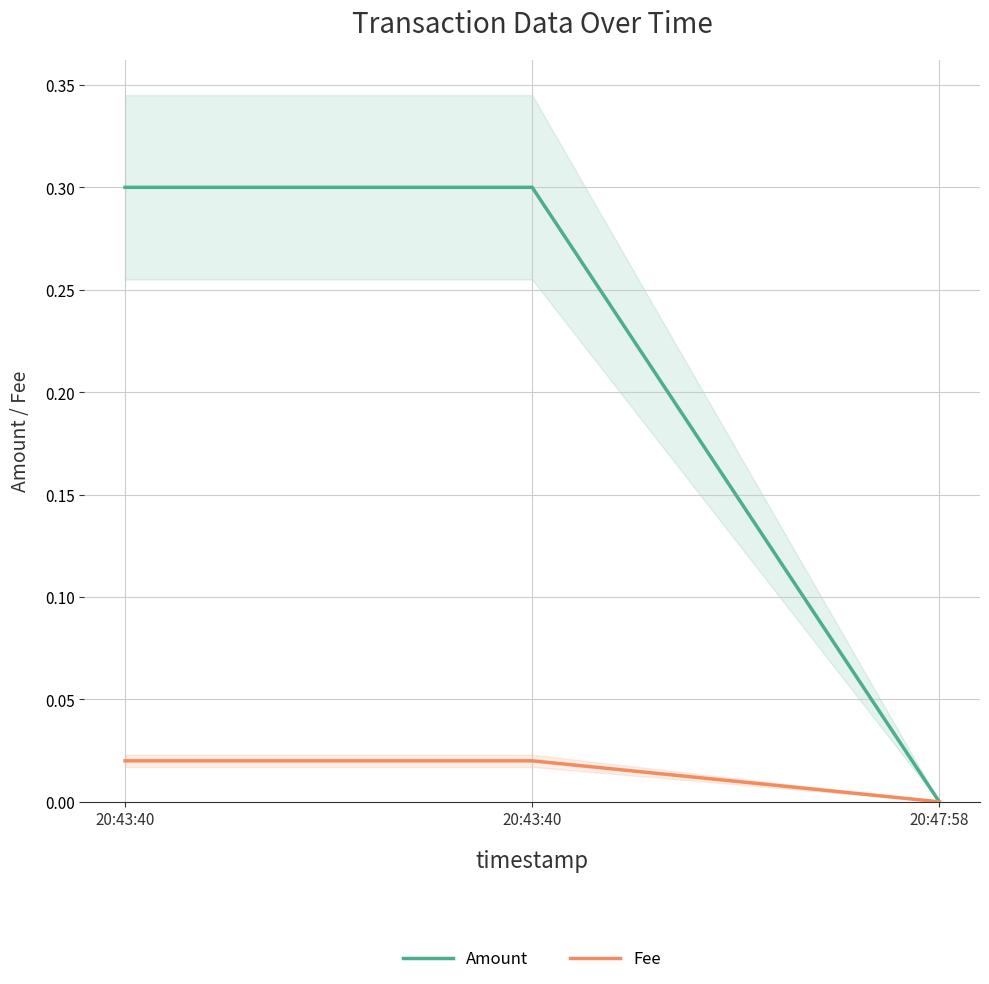

What are all the series names shown in the legend?

Amount, Fee